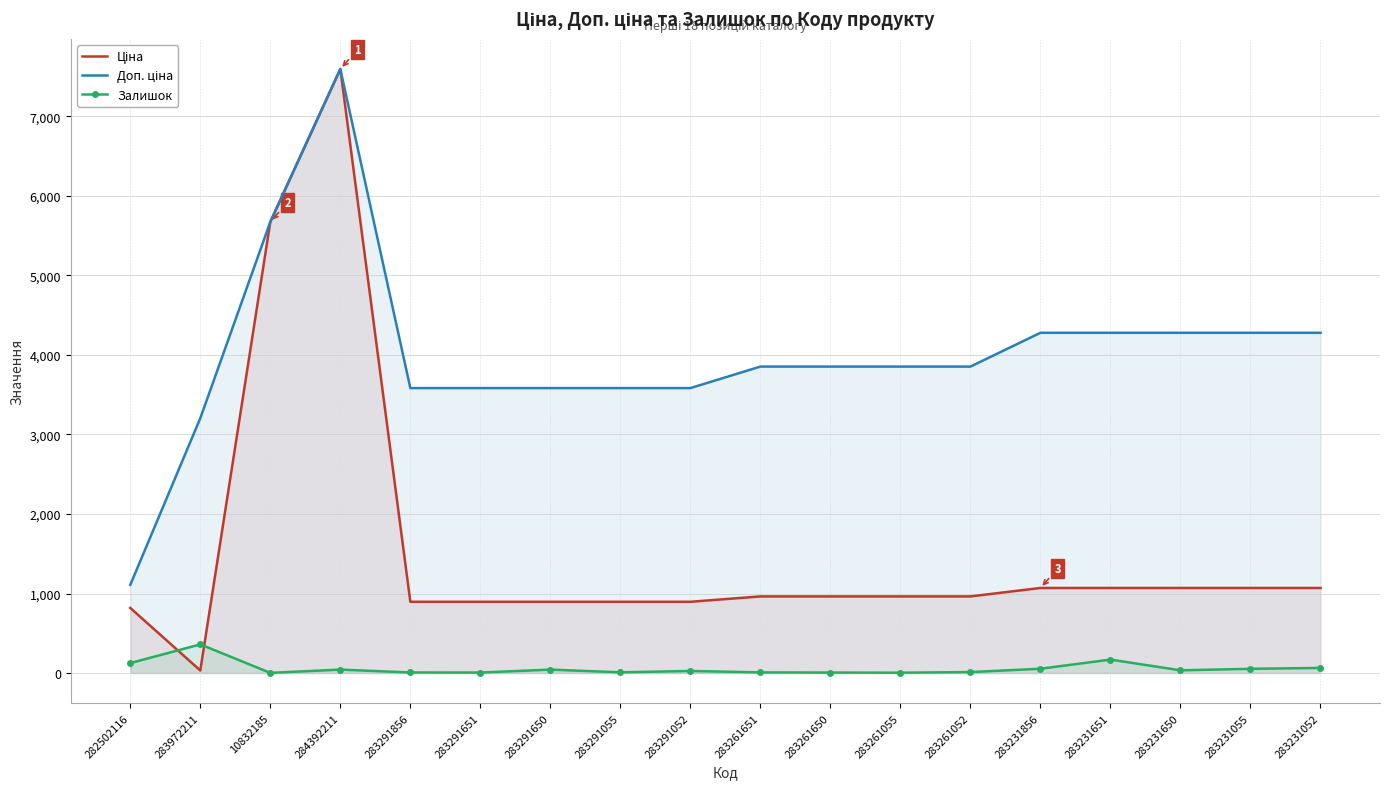

True or false: Залишок and Доп. ціна cross at least once.

False